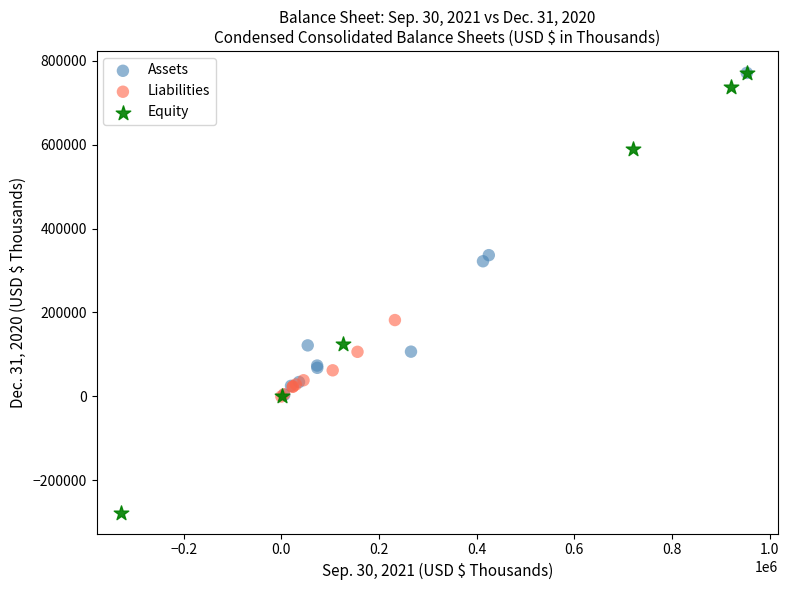

Which series has the widest spread of Y values?

Equity